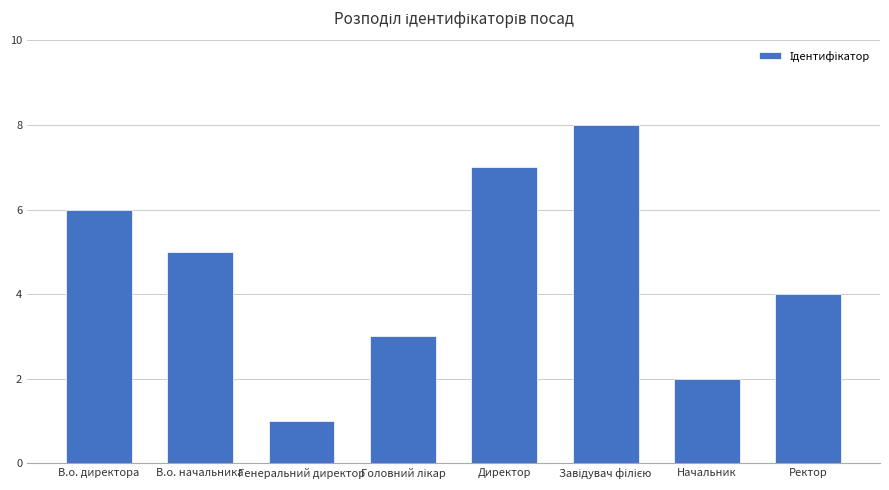

How many bars are there in total?

8